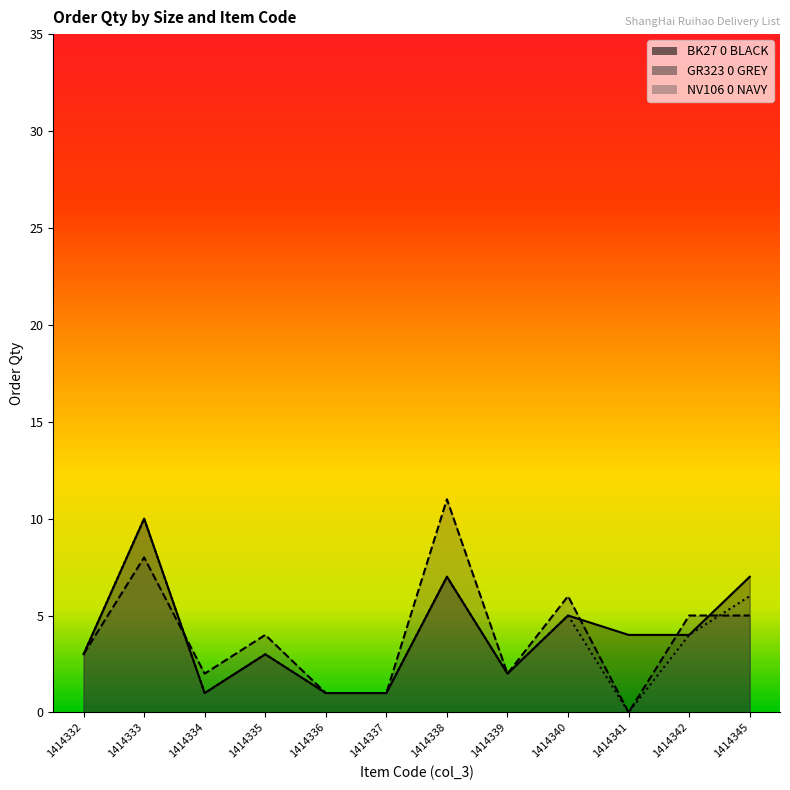

What are all the series names shown in the legend?

BK27 0 BLACK, GR323 0 GREY, NV106 0 NAVY